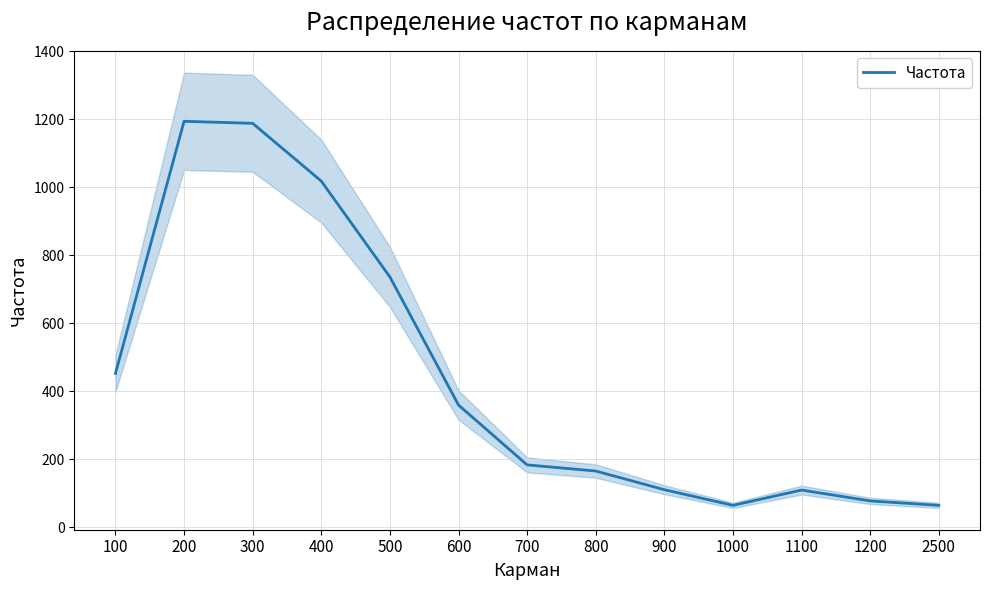

How many data points does each series have?

13